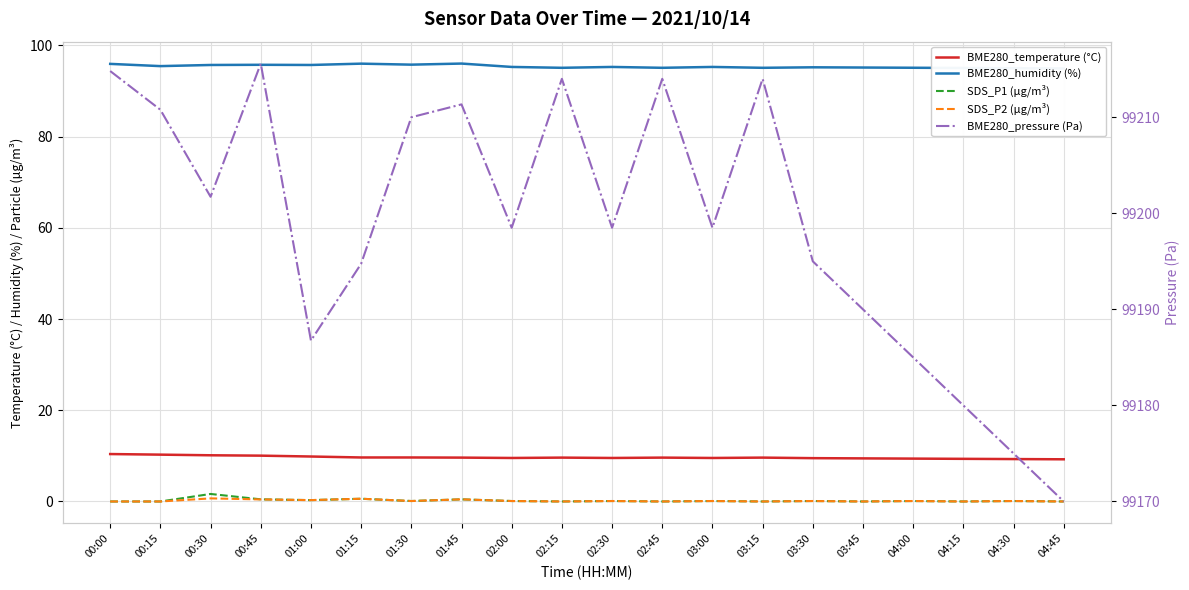

How many data points in SDS_P1 (µg/m³) are above 0?

12